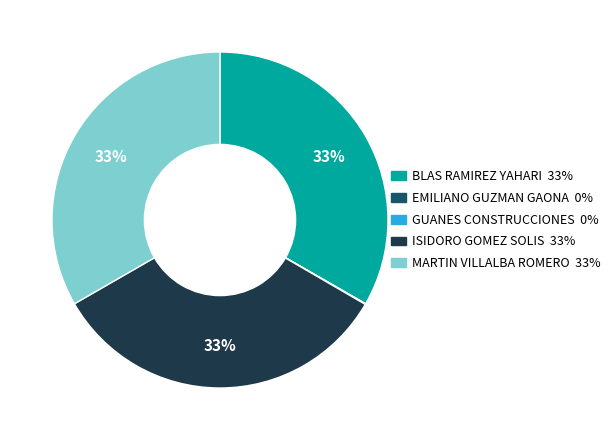

What percentage is the BLAS RAMIREZ YAHARI slice, to the nearest percent?

33%